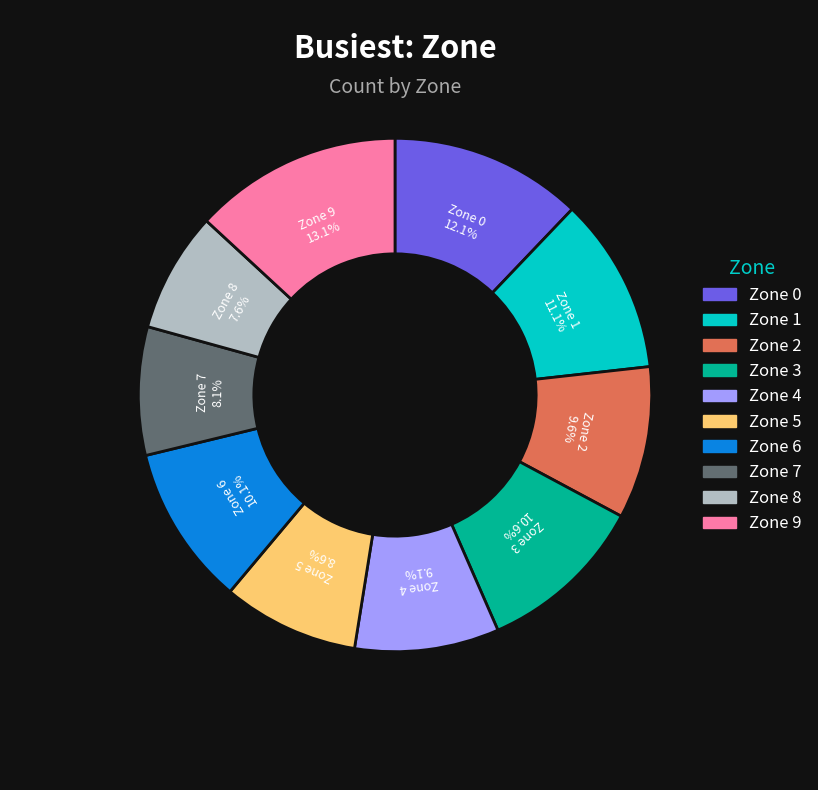

Does Zone 3 represent more than half of the total?

No